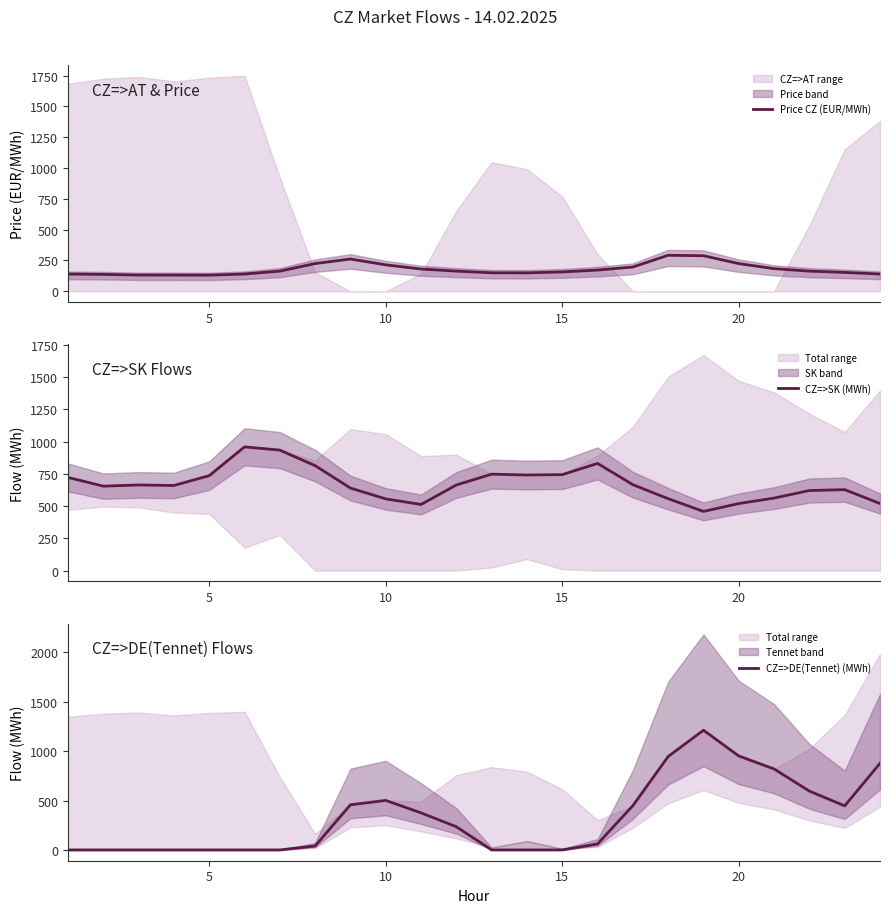

Does the chart have visible grid lines?

No